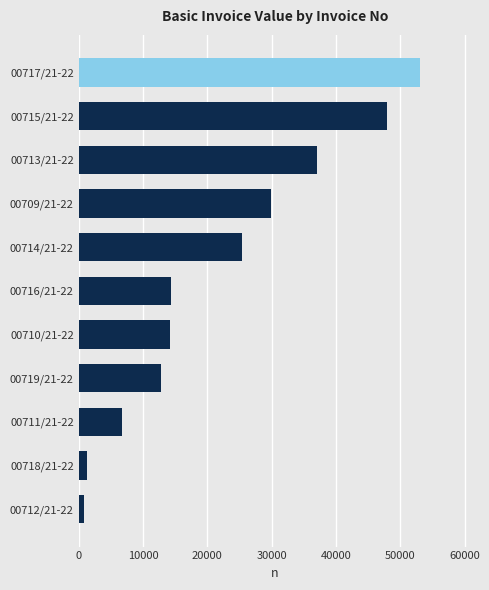

What is the sum of all values?

243607.0